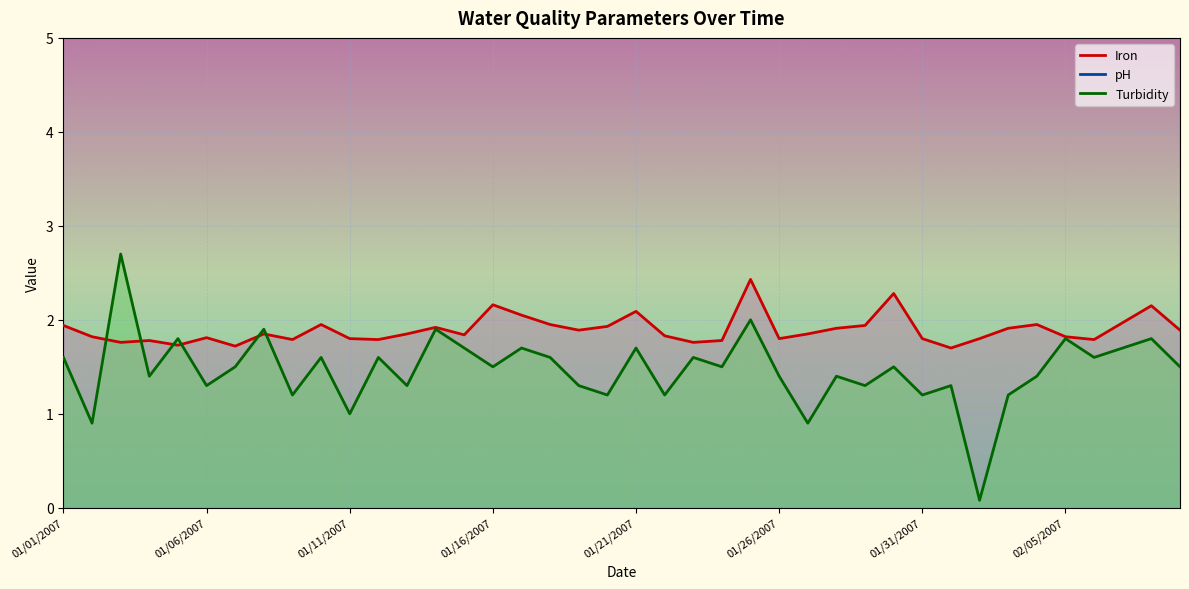

Reading left to right, transcribe all the data shown in this chart.

Iron: 1.9	1.8	1.8	1.8	1.7	1.8	1.7	1.9	1.8	1.9	1.8	1.8	1.9	1.9	1.8	2.2	2.0	1.9	1.9	1.9	2.1	1.8	1.8	1.8	2.4	1.8	1.9	1.9	1.9	2.3	1.8	1.7	1.8	1.9	1.9	1.8	1.8	2.0	2.1	1.9
pH: 6.5	6.7	6.6	6.8	6.7	6.6	6.7	6.7	6.6	6.5	6.5	6.5	6.5	6.6	6.5	6.4	6.5	6.3	6.3	6.4	6.3	6.3	6.3	6.3	6.5	6.4	6.4	6.3	6.4	6.6	6.5	6.4	6.5	6.4	6.4	6.4	6.9	6.5	6.3	6.5
Turbidity: 1.6	0.9	2.7	1.4	1.8	1.3	1.5	1.9	1.2	1.6	1.0	1.6	1.3	1.9	1.7	1.5	1.7	1.6	1.3	1.2	1.7	1.2	1.6	1.5	2.0	1.4	0.9	1.4	1.3	1.5	1.2	1.3	0.1	1.2	1.4	1.8	1.6	1.7	1.8	1.5